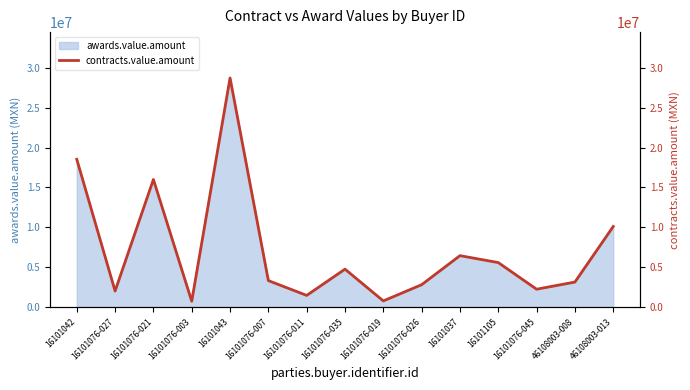

How many interior local valleys (lower than both neighbors) does the data have?

5